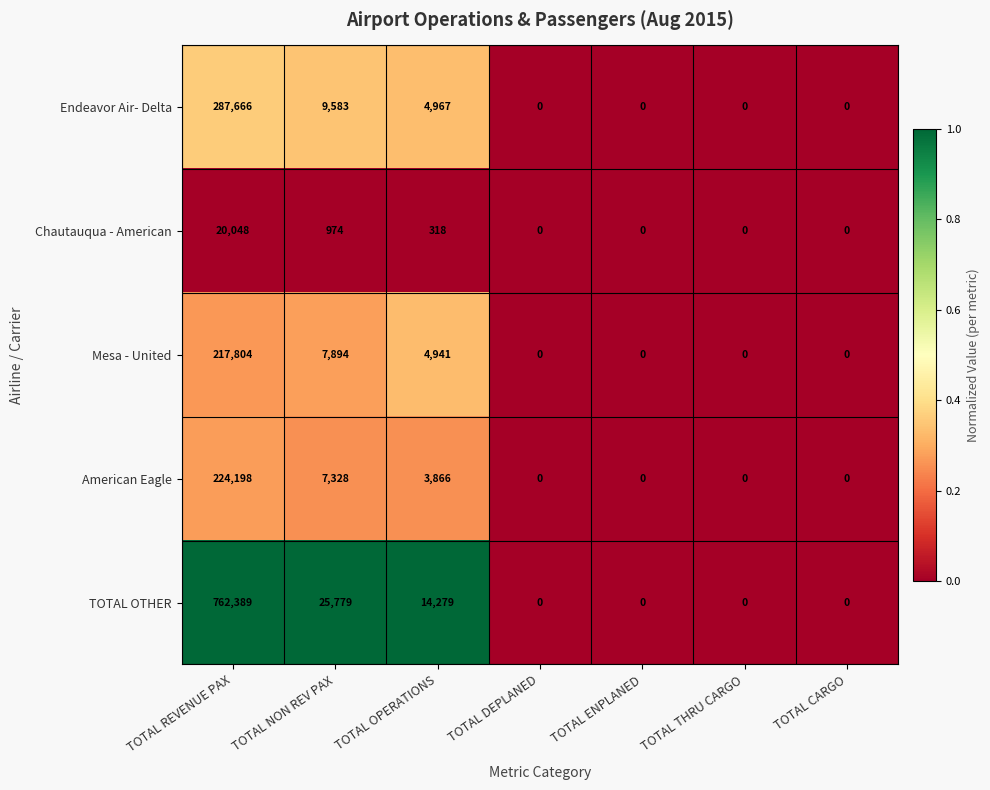

Rank the series by their maximum value, from lowest to highest.

Chautauqua - American, Mesa - United, American Eagle, Endeavor Air- Delta, TOTAL OTHER